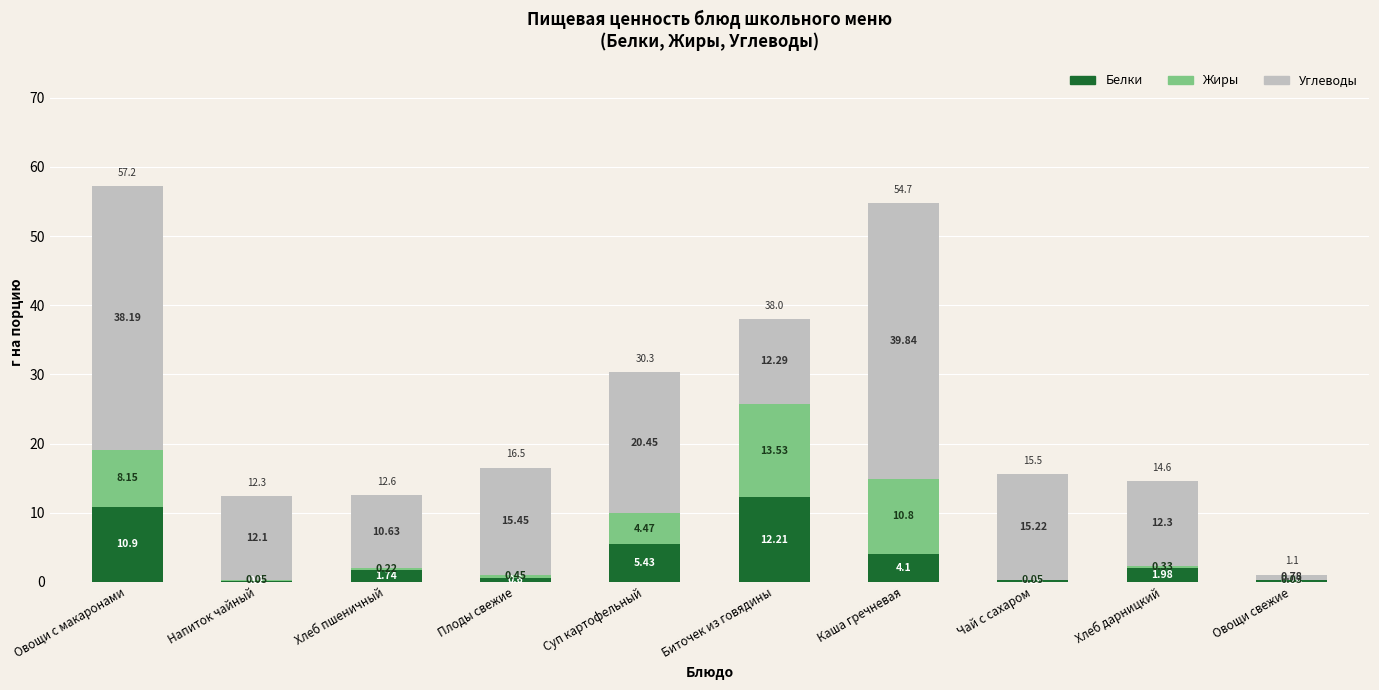

Which category has the highest value in the Белки series?

Биточек из говядины